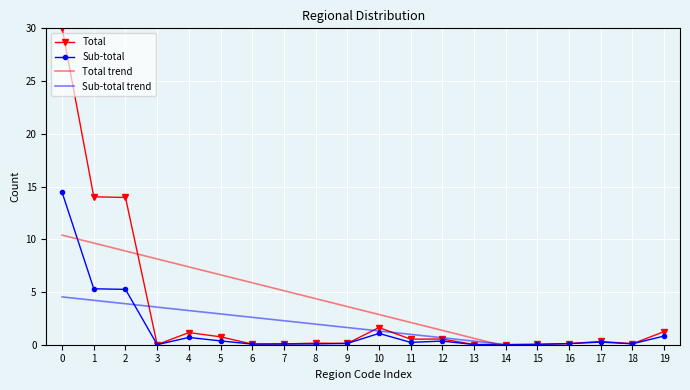

Is this an area chart (filled region under the line)?

No